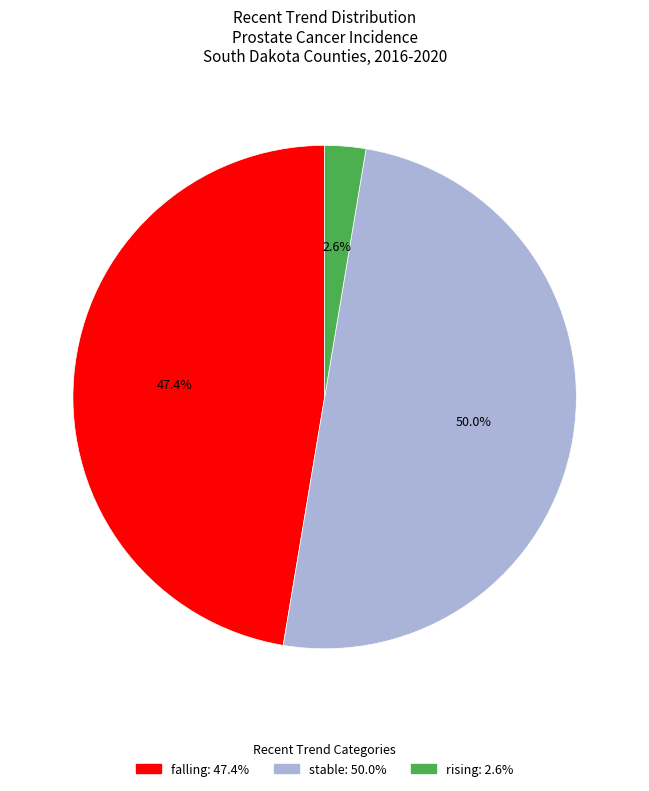

Does falling account for over 50% of the chart?

No